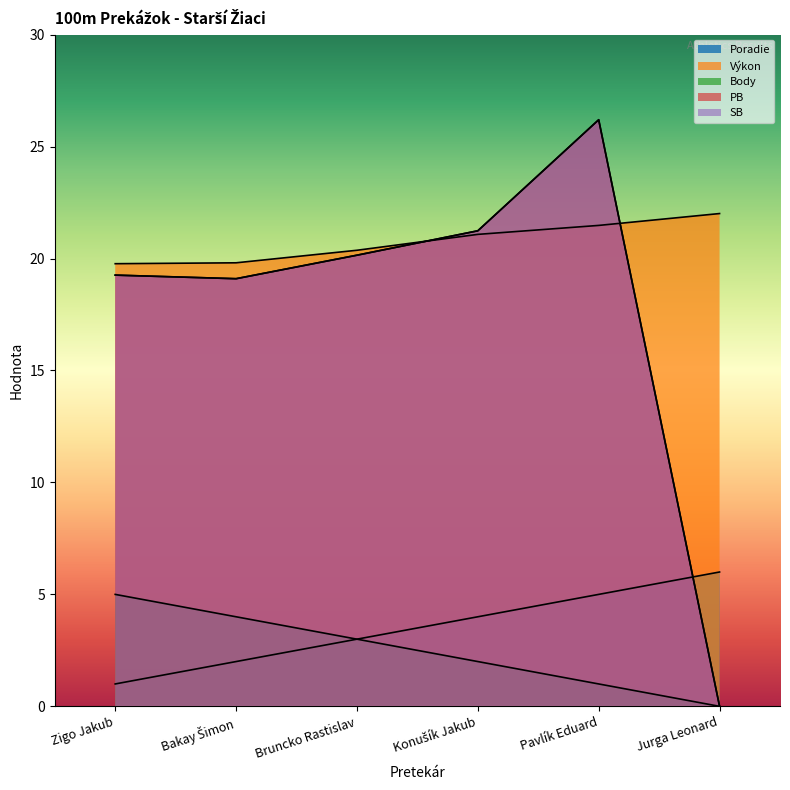

At Bruncko Rastislav, list the series in order from smallest to largest.

Poradie, Body, PB, SB, Výkon